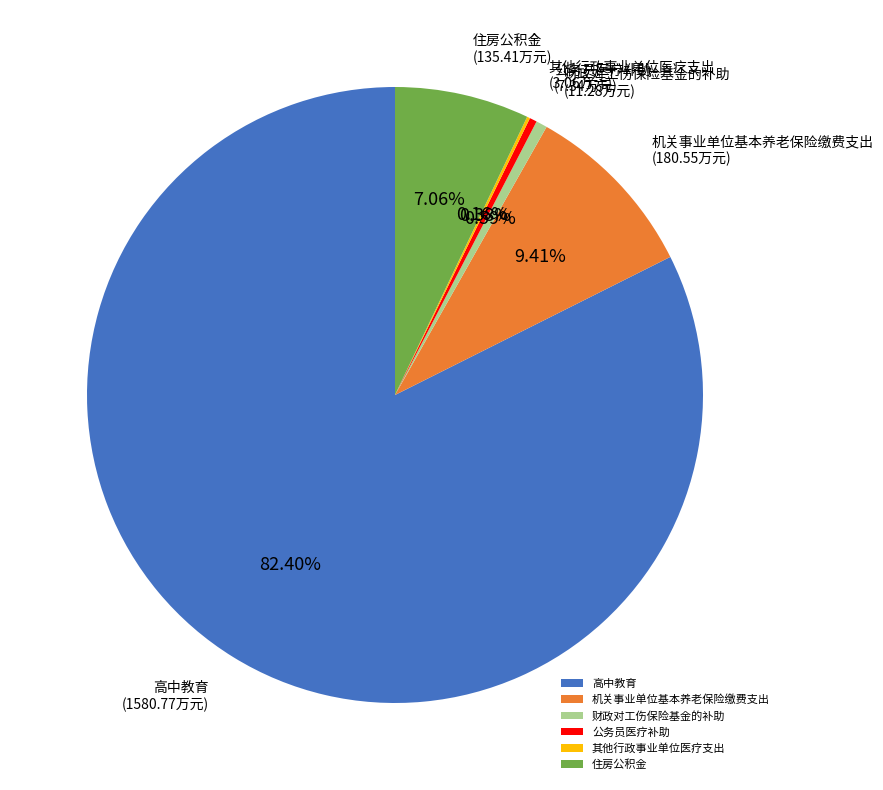

To the nearest percent, what portion does 高中教育 represent?

82%